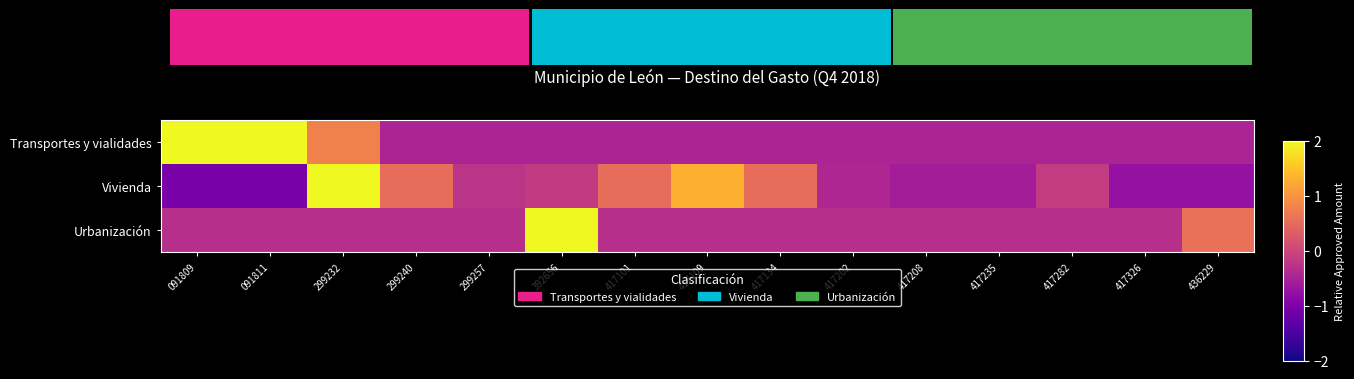

Reading right to left, transcribe all the data shown in this chart.

Transportes y vialidades: 436229=-0.5	417326=-0.5	417282=-0.5	417235=-0.5	417208=-0.5	417202=-0.5	417134=-0.5	417109=-0.5	417101=-0.5	392656=-0.5	299257=-0.5	299240=-0.5	299232=0.8	091811=2.4	091809=2.5
Vivienda: 436229=-0.7	417326=-0.7	417282=-0.2	417235=-0.6	417208=-0.6	417202=-0.4	417134=0.5	417109=1.3	417101=0.5	392656=-0.2	299257=-0.3	299240=0.5	299232=2.9	091811=-1.0	091809=-1.0
Urbanización: 436229=0.6	417326=-0.3	417282=-0.3	417235=-0.3	417208=-0.3	417202=-0.3	417134=-0.3	417109=-0.3	417101=-0.3	392656=3.6	299257=-0.3	299240=-0.3	299232=-0.3	091811=-0.3	091809=-0.3